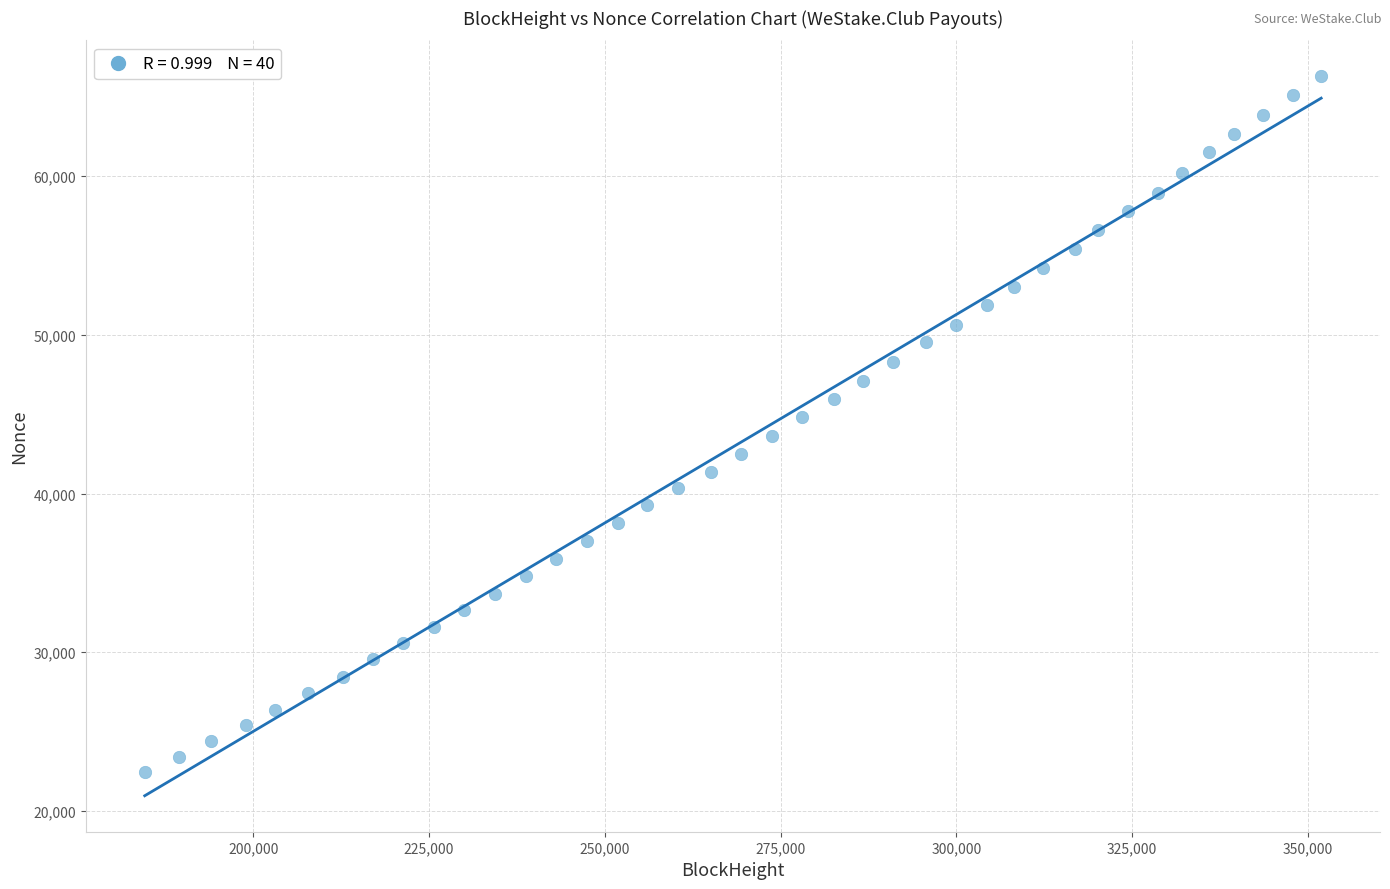

What is the range of Y values (max minus min)?

43876